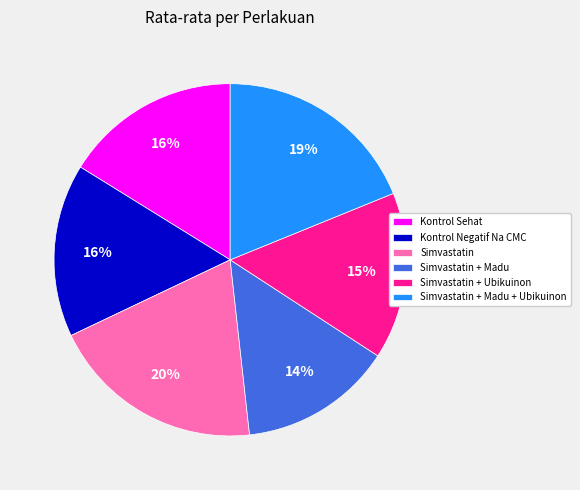

Does Kontrol Negatif Na CMC represent more than half of the total?

No